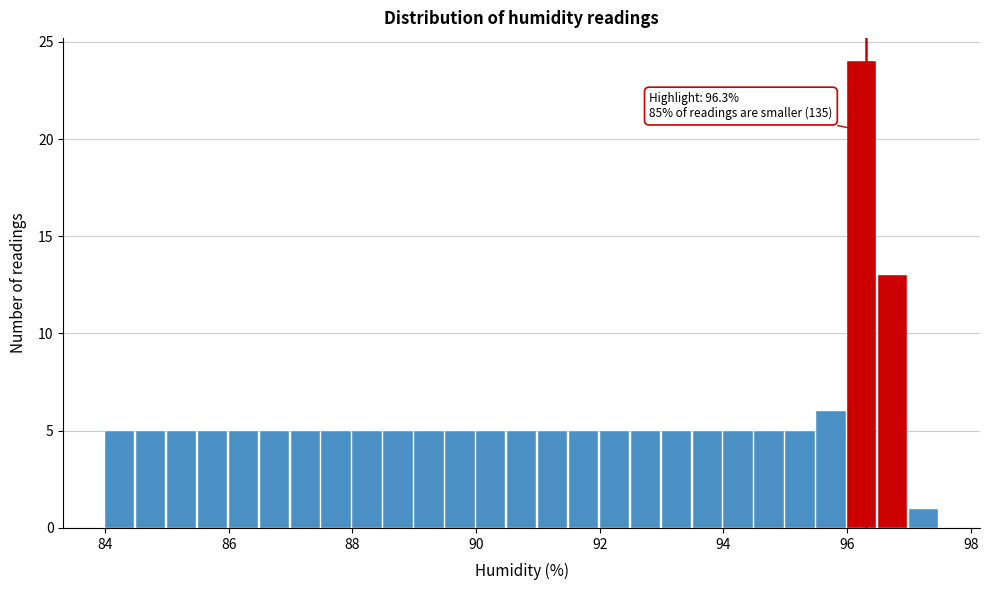

Read against the x-axis, roughly where is the centre of the tallest bar?

96.2